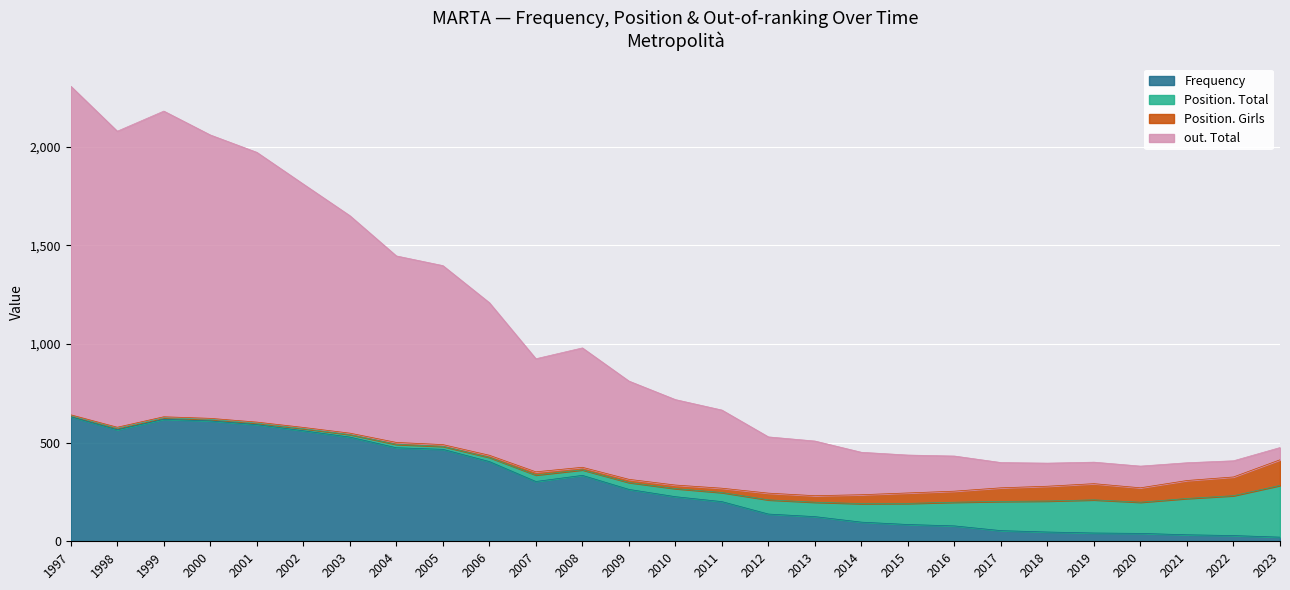

What is the sum of all Frequency values?

7563